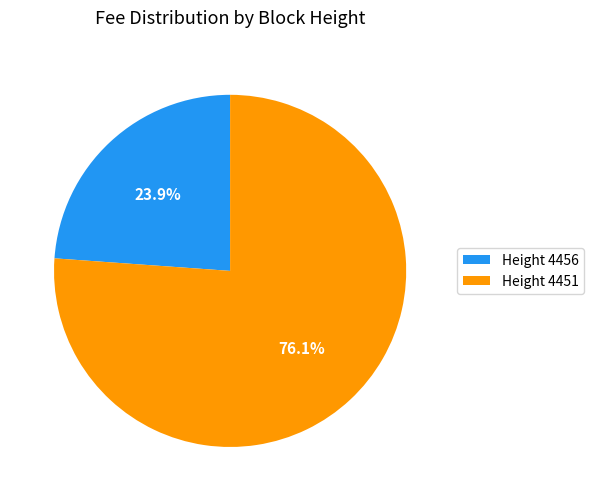

Count the number of slices in the pie.

2